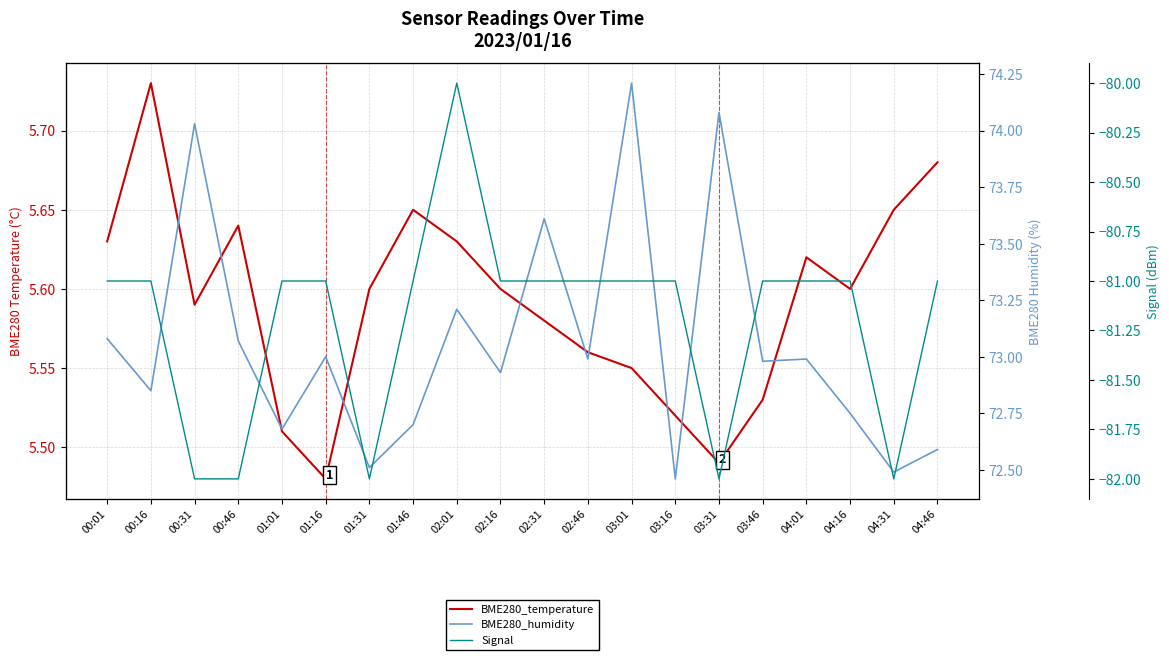

How many series are shown in this chart?

3